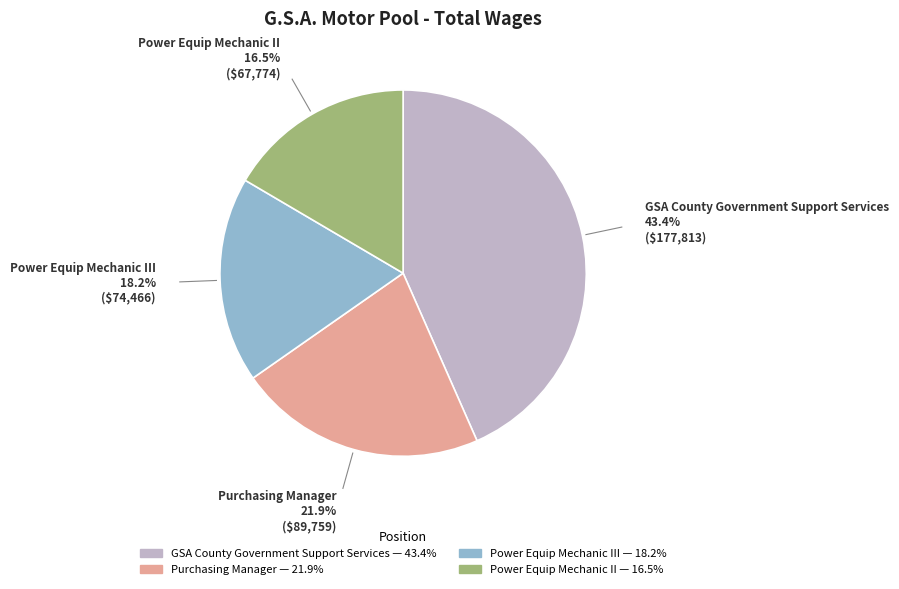

Is there a majority slice in this chart?

No